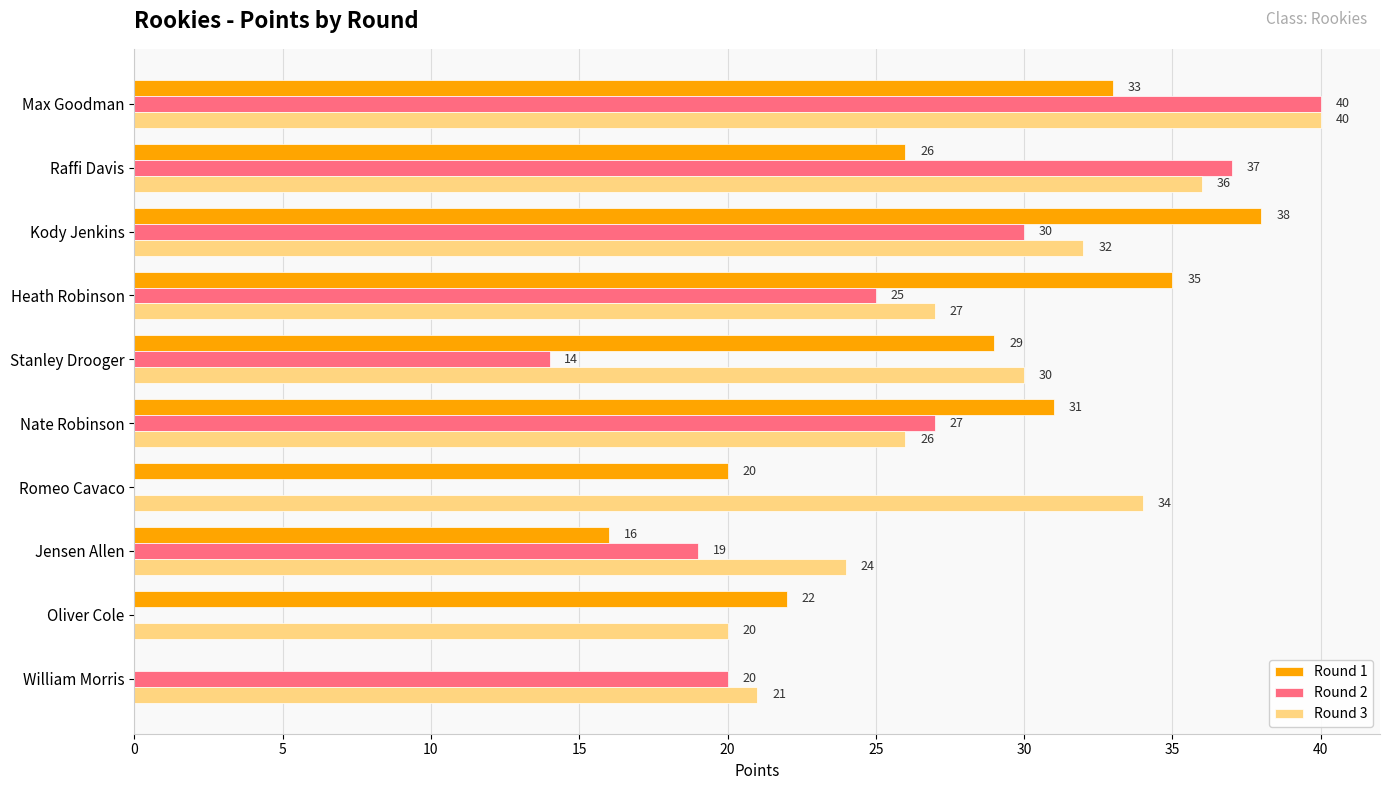

Which series changed the most between Kody Jenkins and Jensen Allen?

Round 1